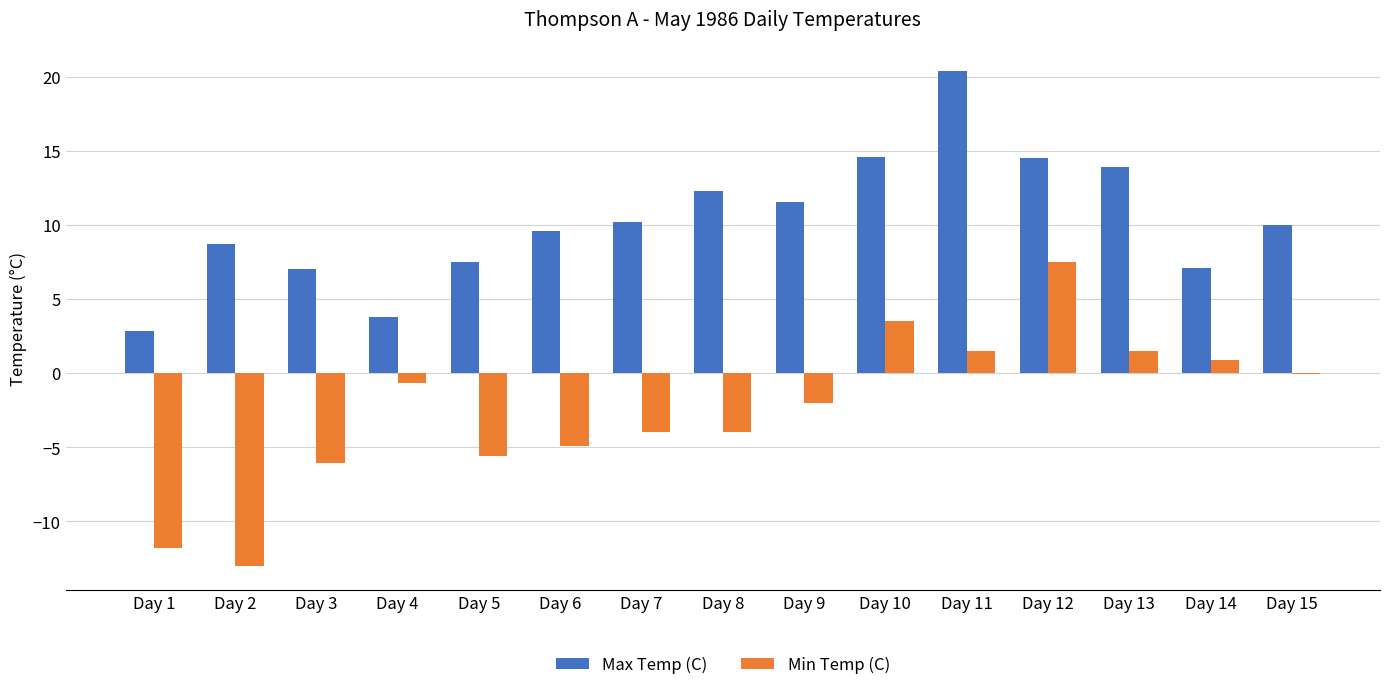

What is the sum of the Max Temp (C) values at Day 8 and Day 2?

21.0